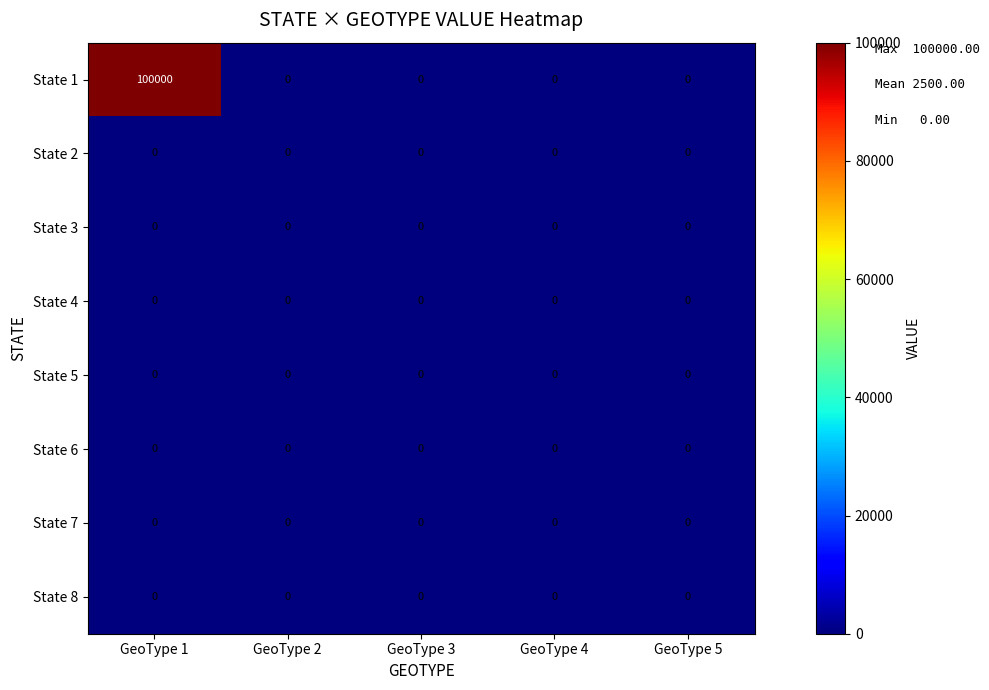

Which series has the largest total across all categories?

State 1